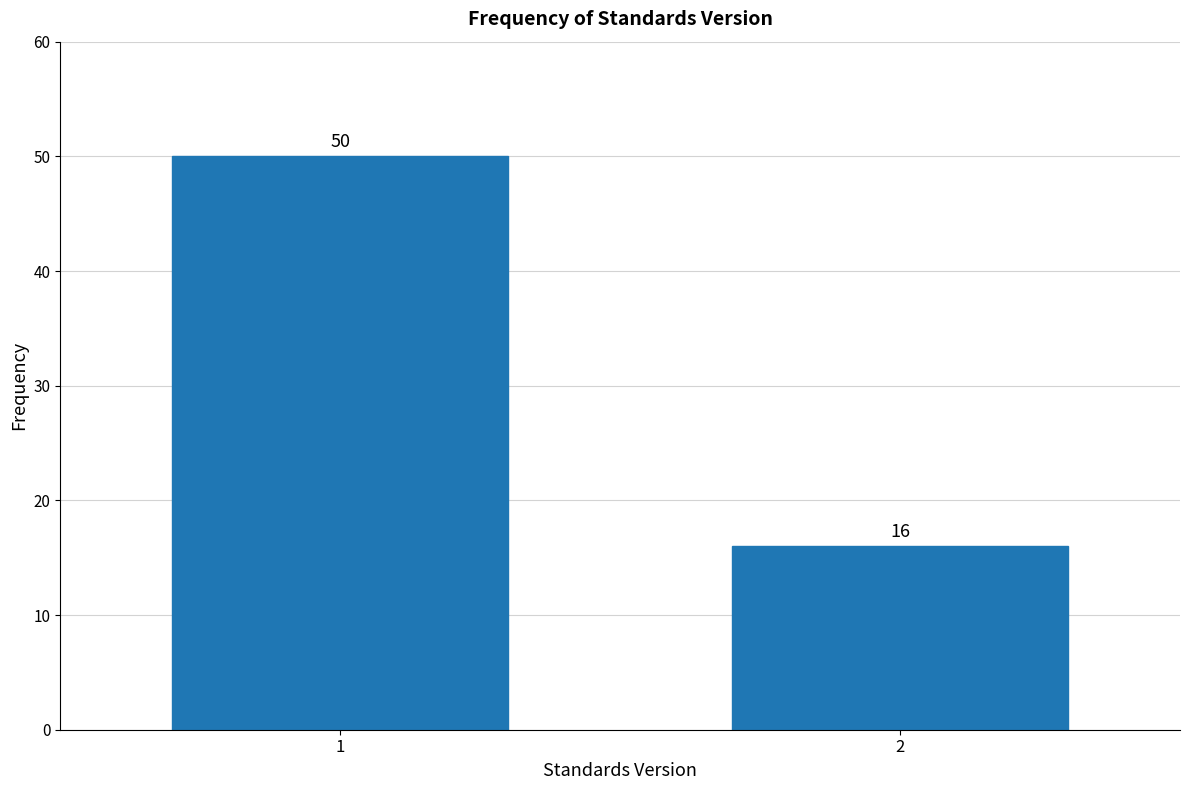

Reading right to left, transcribe all the data shown in this chart.

16	50